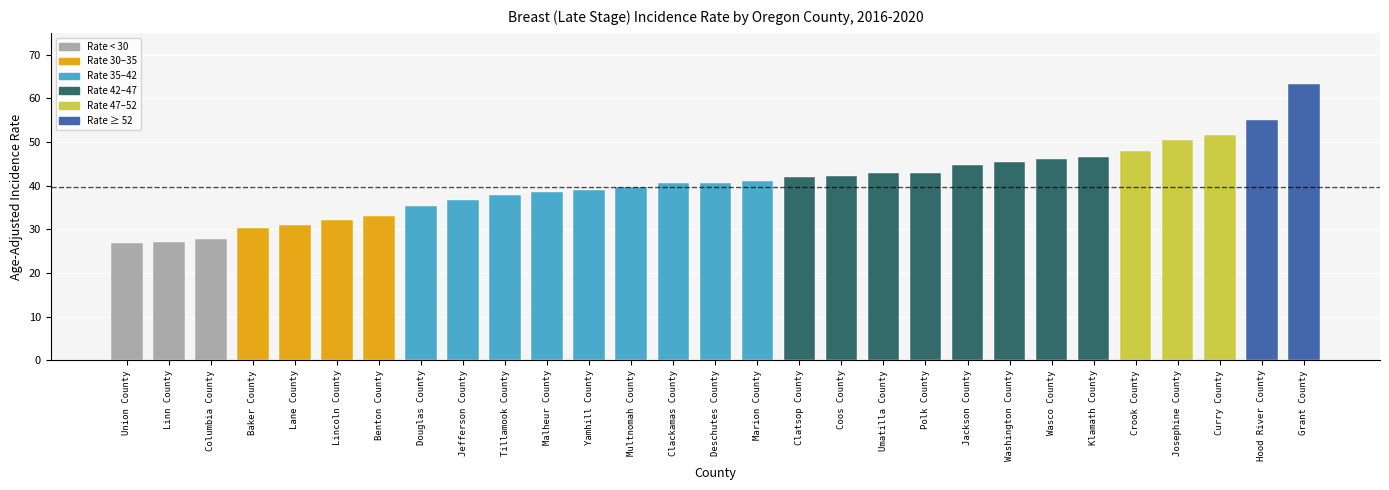

At which label does the data first exceed 40?

Clackamas County